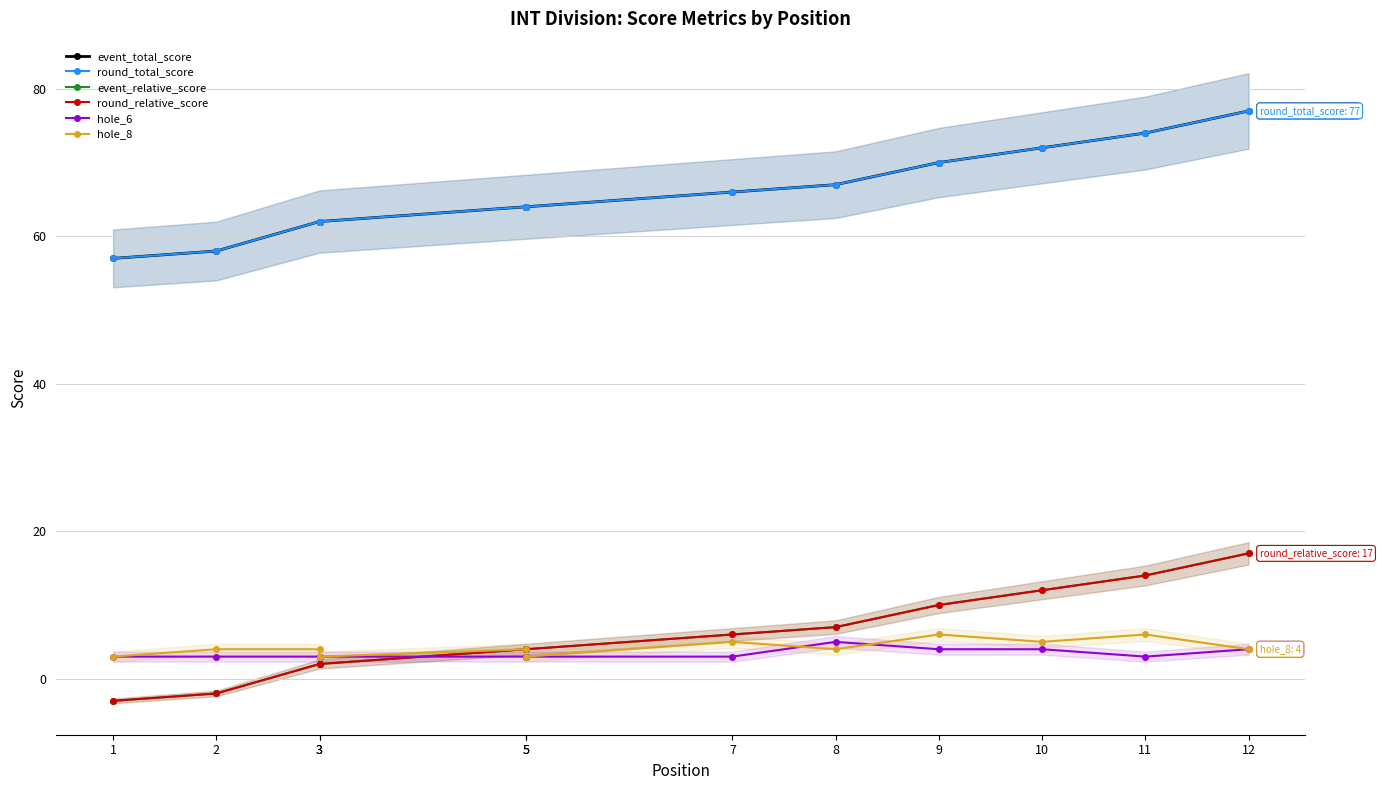

True or false: event_total_score and round_relative_score intersect in this chart.

False